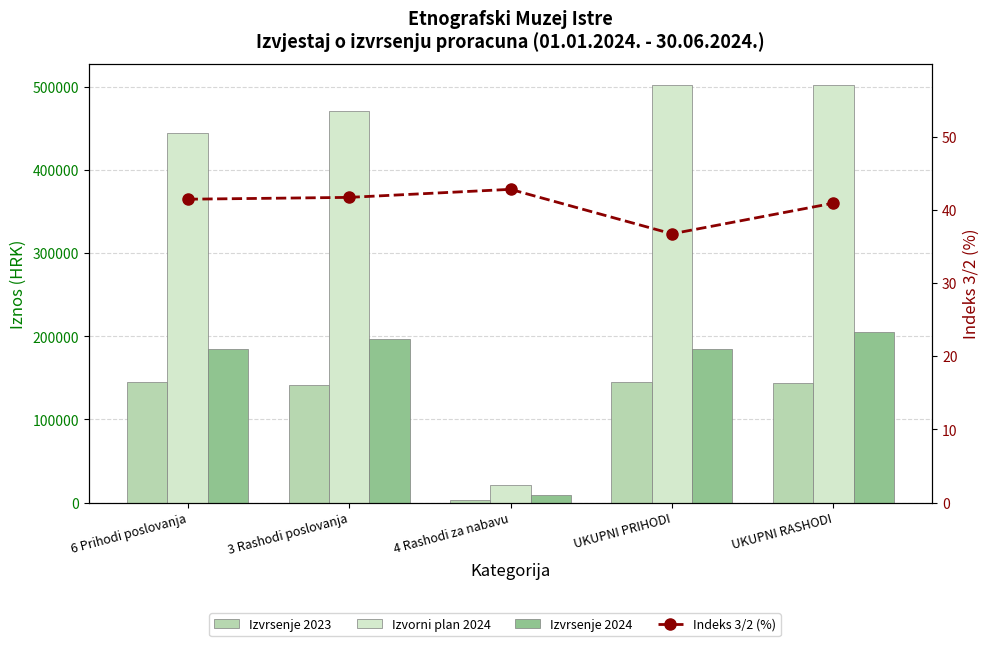

What is the difference between the Indeks 3/2 (%) values at UKUPNI PRIHODI and UKUPNI RASHODI?

4.2